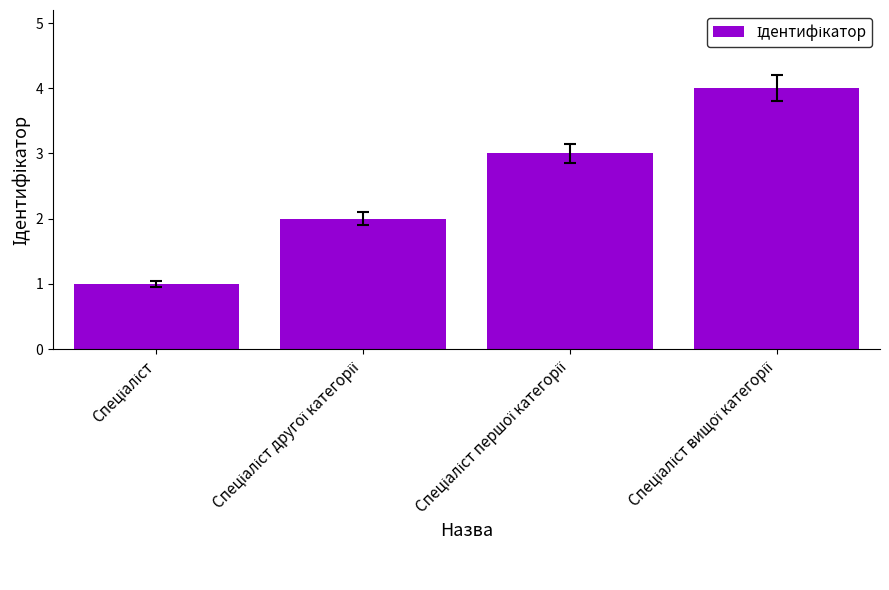

What is the maximum value shown in the chart?

4